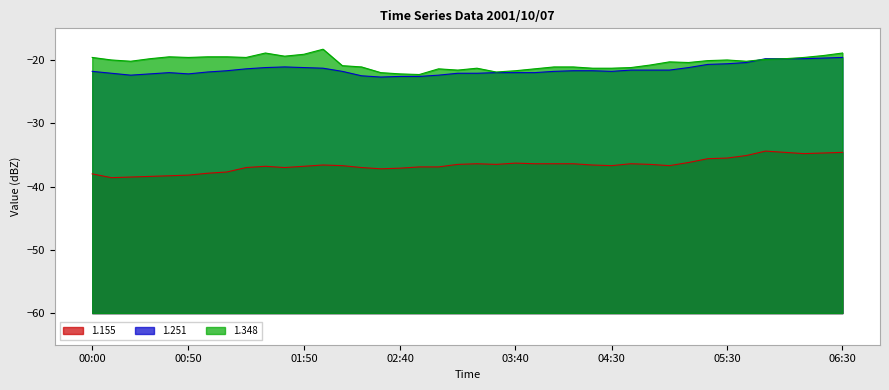

The value of 1.348 at 02:40 is -14.6. True or false?

False